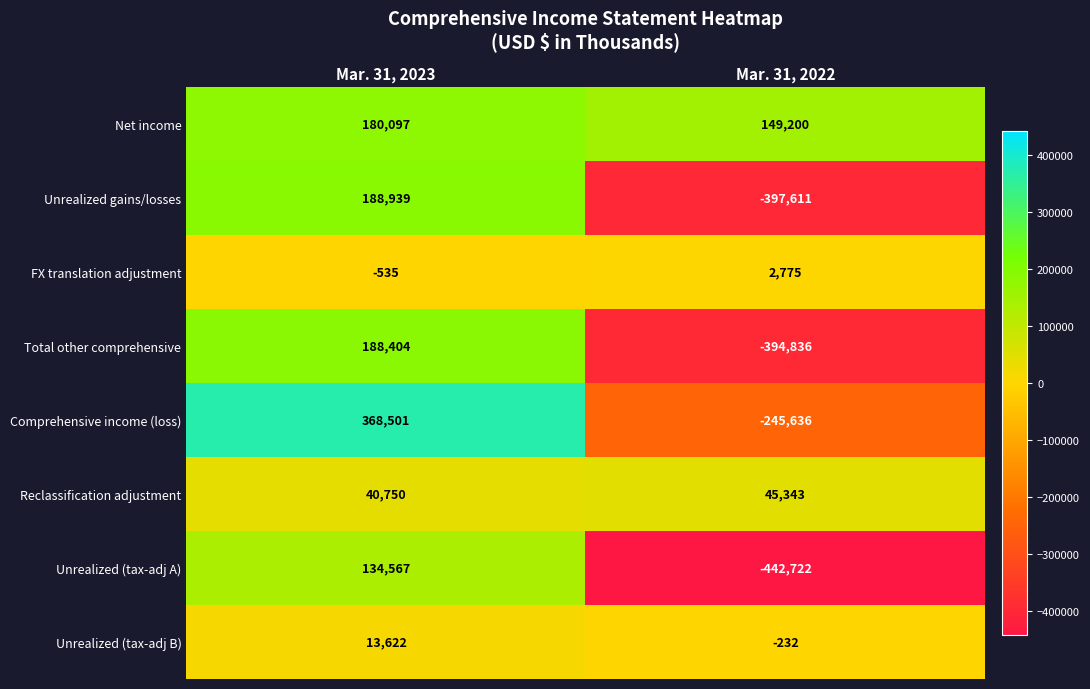

Which series has the largest range (max minus min)?

Comprehensive income (loss)